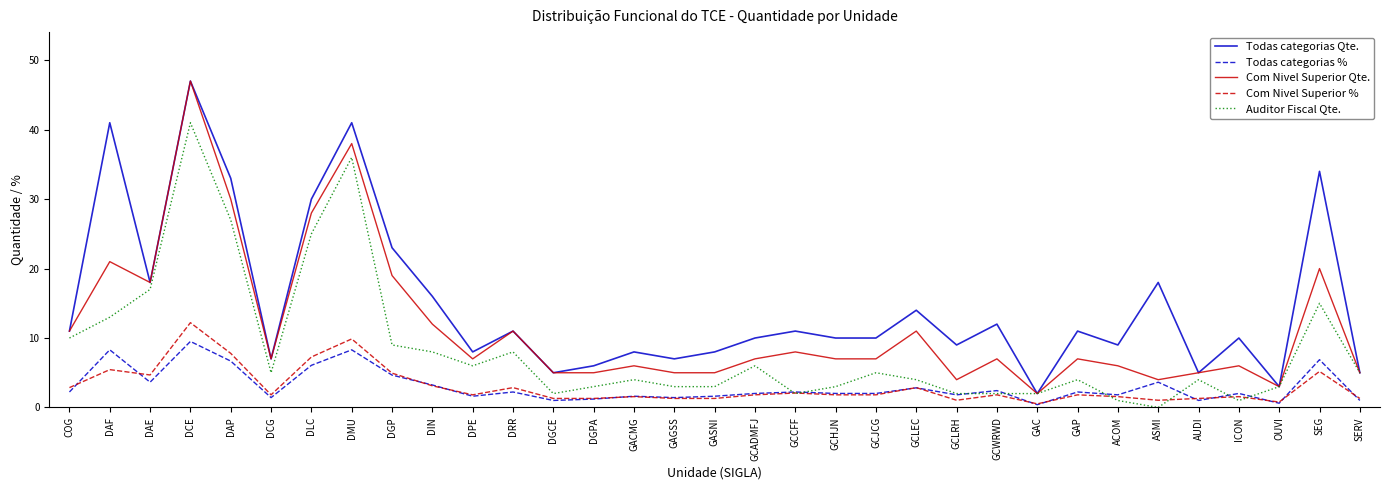

True or false: Com Nivel Superior % and Com Nivel Superior Qte. intersect in this chart.

False